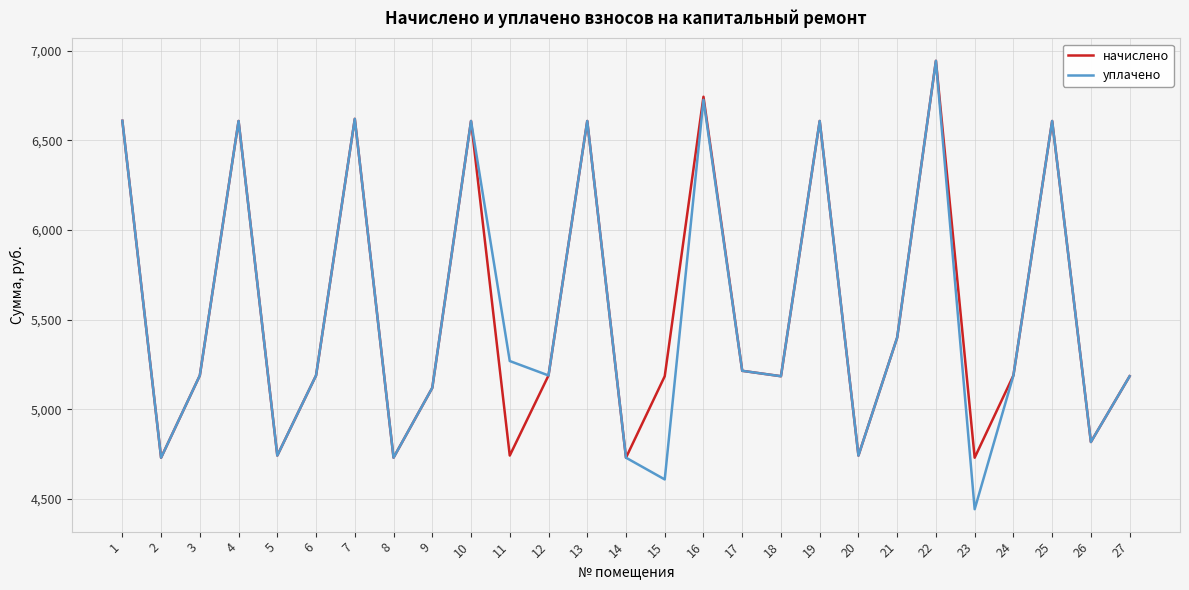

Is the value of уплачено at 9 greater than the value of начислено at 13?

No